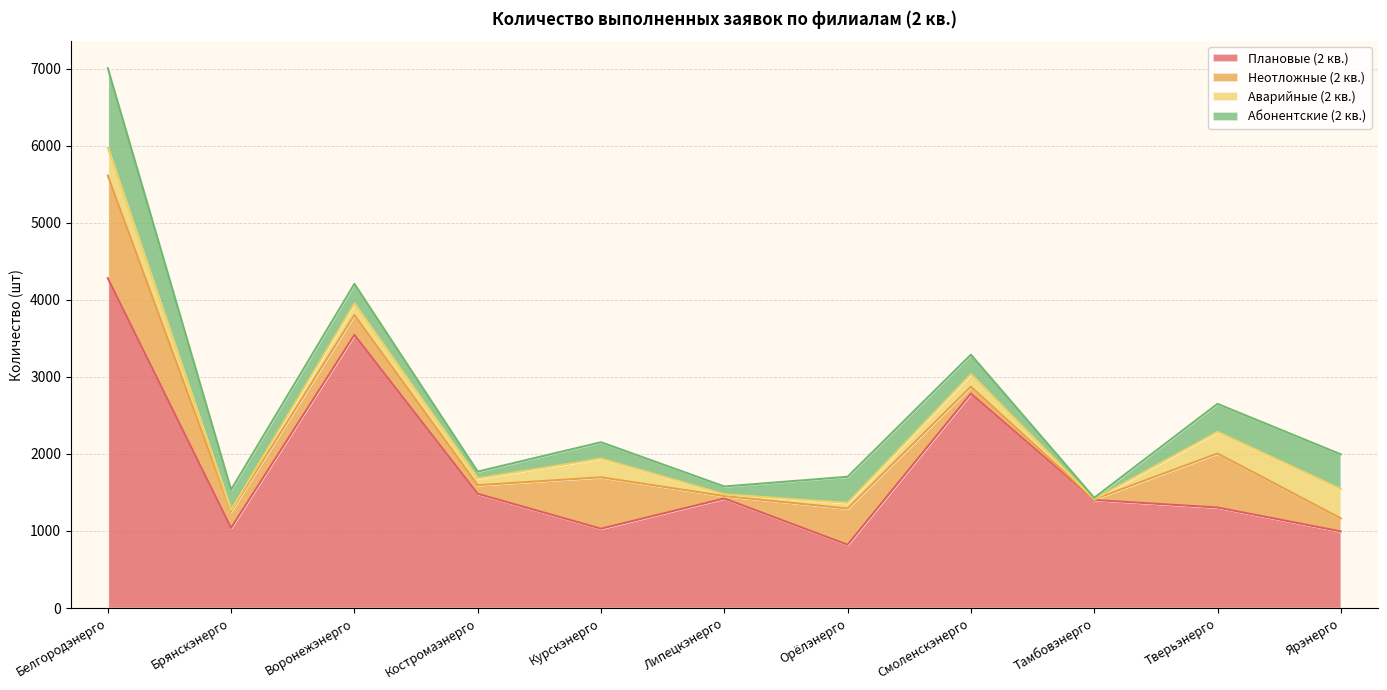

Does the chart have visible grid lines?

Yes